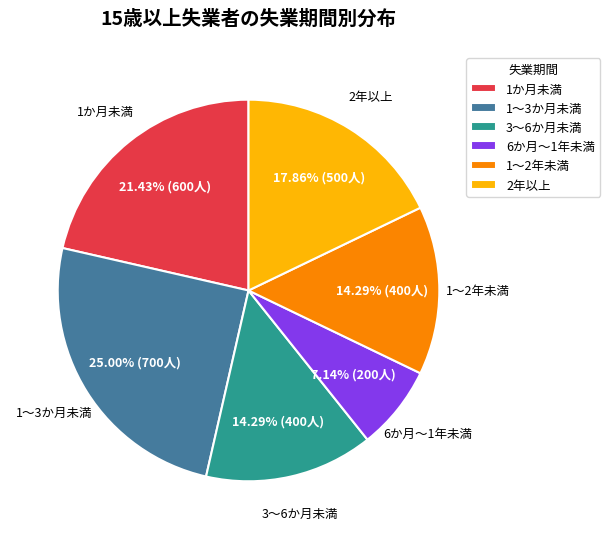

What is the ratio of the value at 3～6か月未満 to the value at 1～3か月未満?

0.6